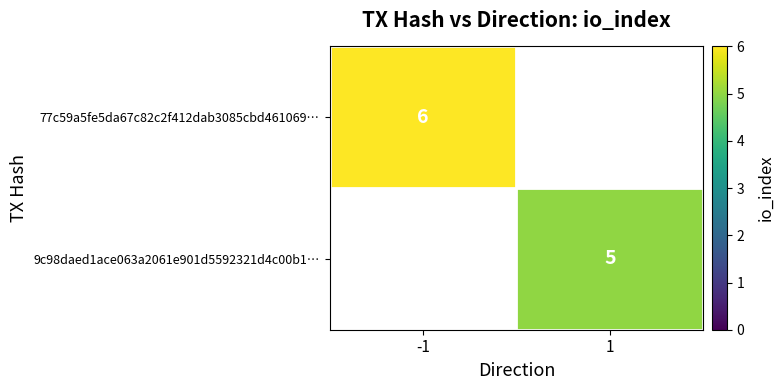

Is the value of 77c59a5fe5da67c82c2f412dab3085cbd461069… at -1 greater than the value of 9c98daed1ace063a2061e901d5592321d4c00b1… at 1?

Yes